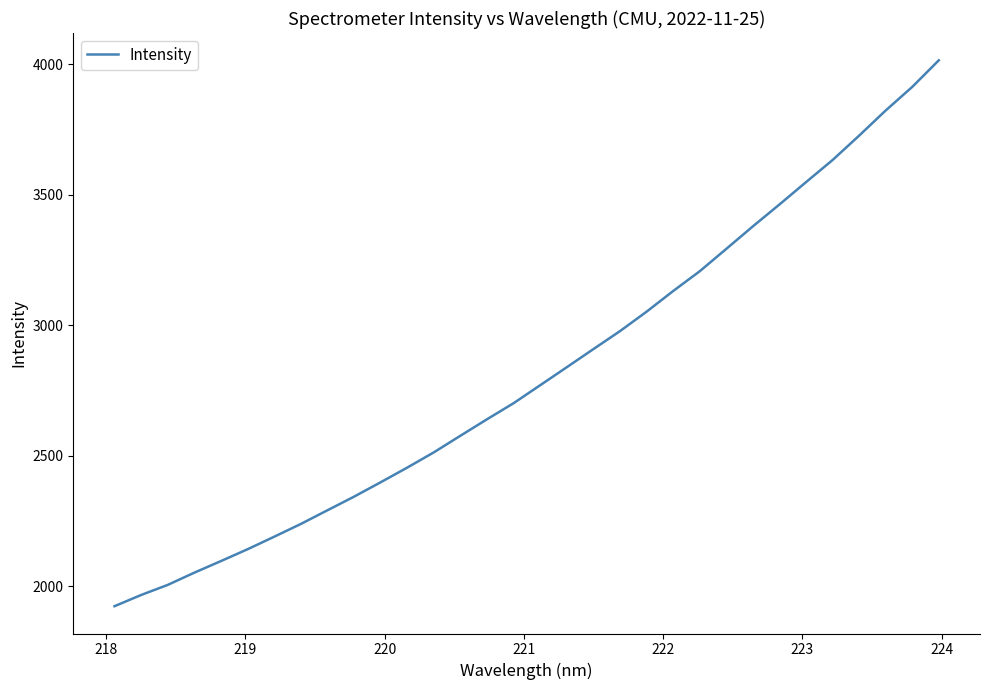

What is the greatest value displayed?

4015.4